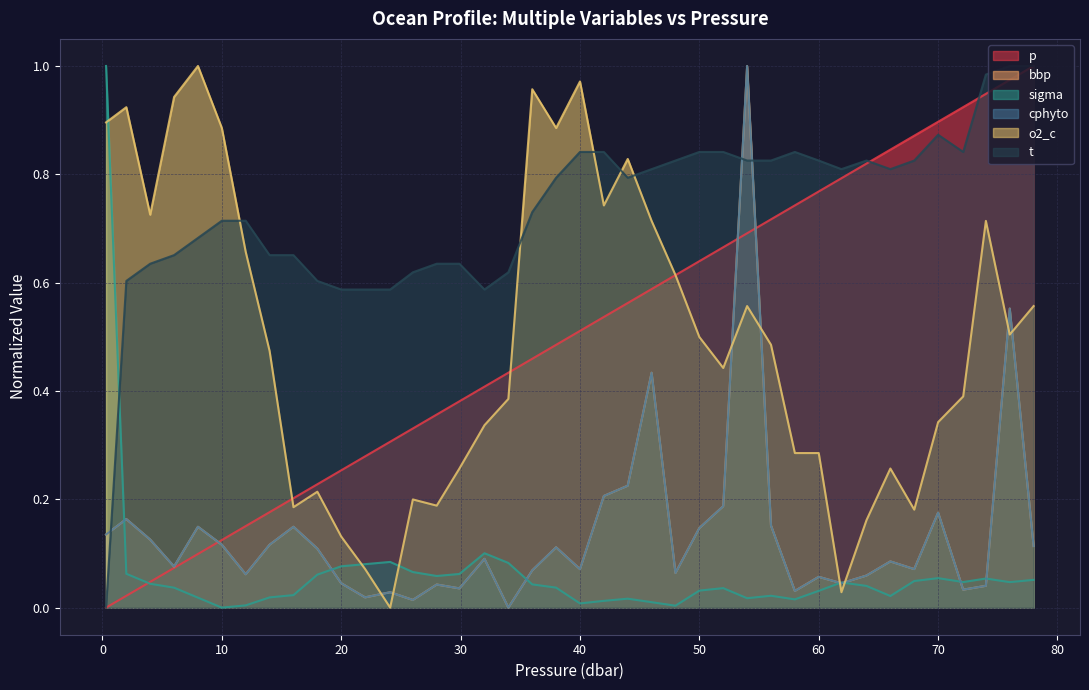

At which label is o2_c closest to 0?

24.1